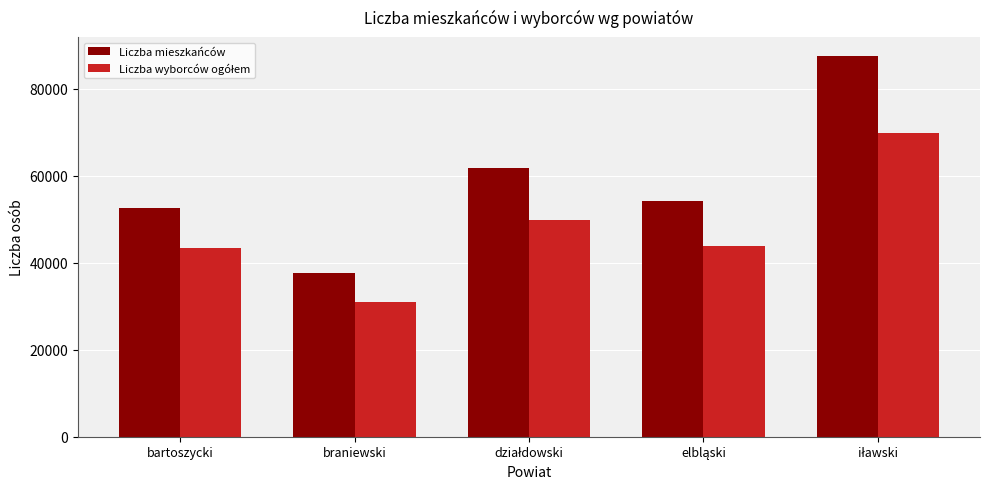

Which category has the lowest value in the Liczba mieszkańców series?

braniewski